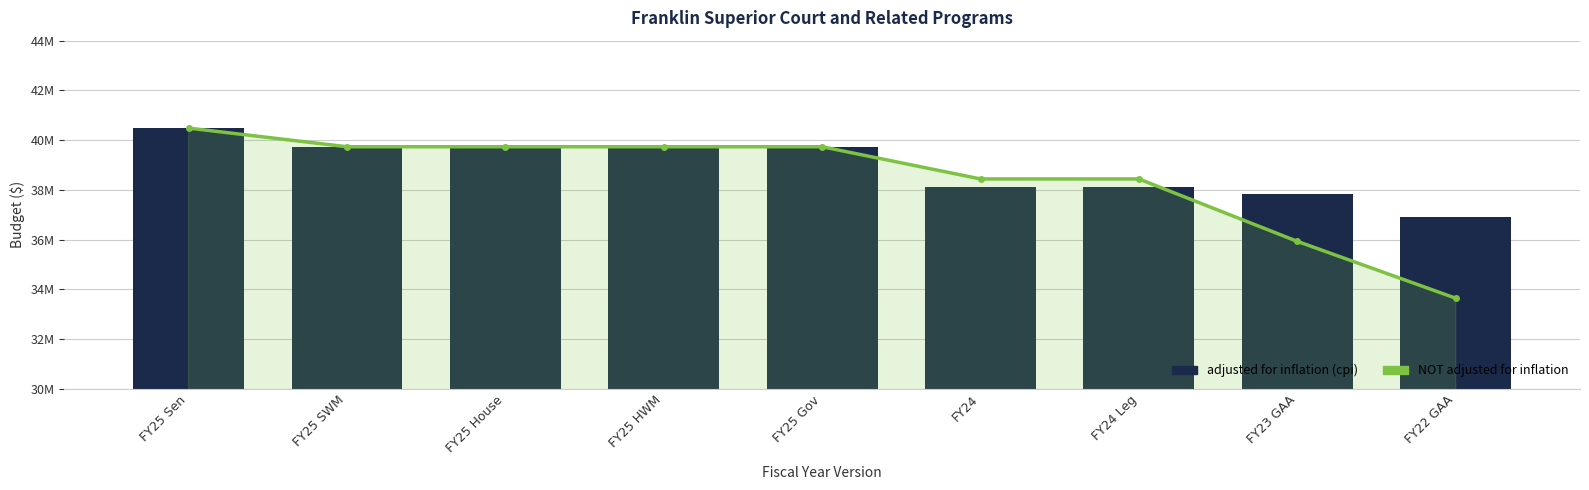

What is the label of the 4th bar from the right?

FY24